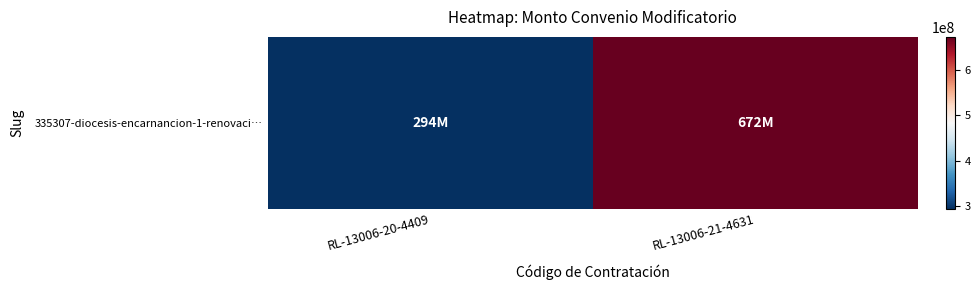

What is the smallest value displayed?

294000000